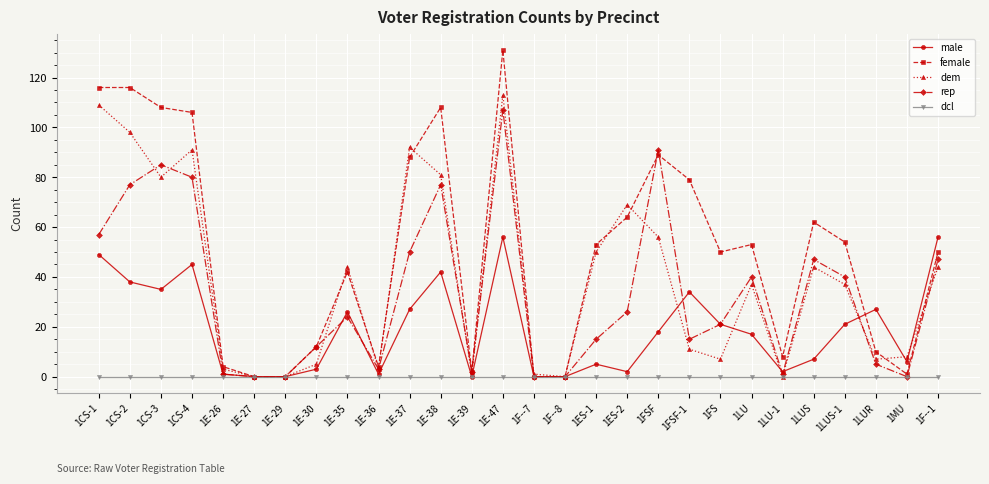

Where is the first local minimum for male?

1CS-3